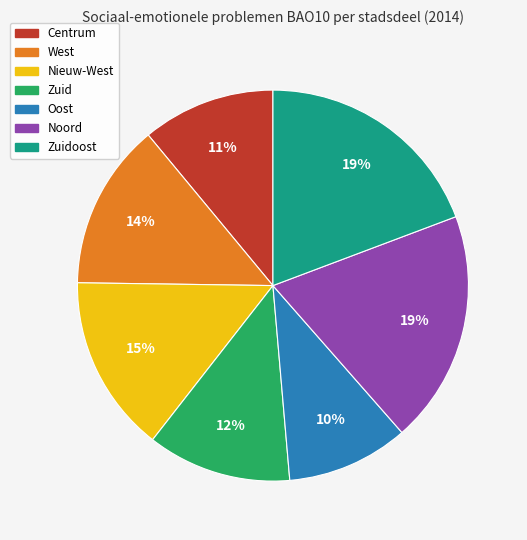

Is there any slice that represents more than half of the pie?

No